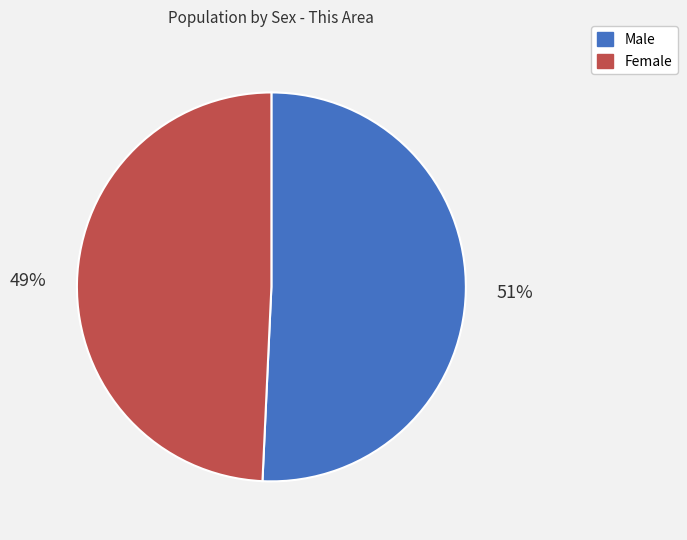

What percentage is the Female slice, to the nearest percent?

49%